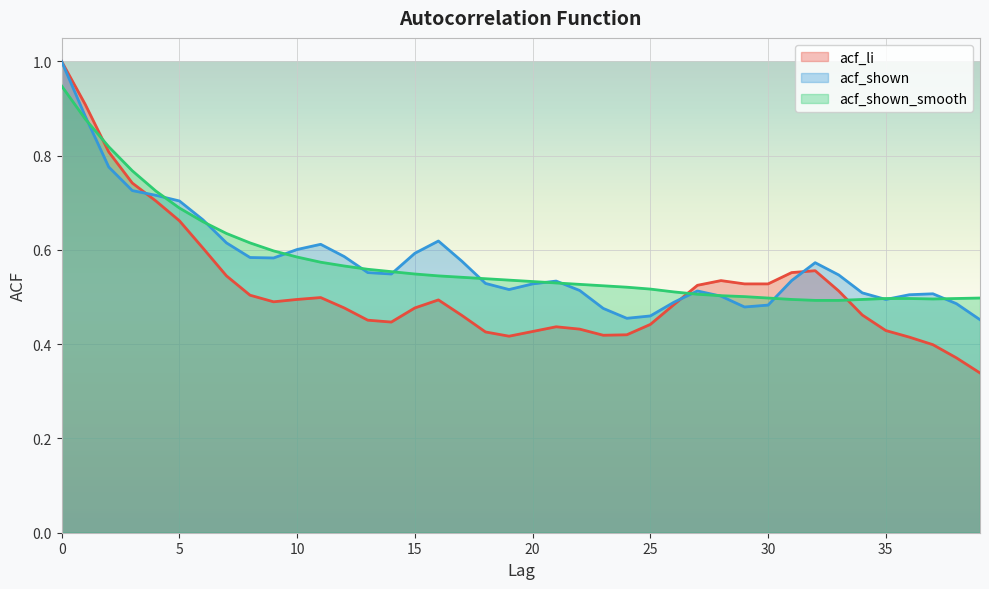

Reading left to right, extract all data points from this chart.

acf_li: 1.0	0.9	0.8	0.7	0.7	0.7	0.6	0.5	0.5	0.5	0.5	0.5	0.5	0.5	0.4	0.5	0.5	0.5	0.4	0.4	0.4	0.4	0.4	0.4	0.4	0.4	0.5	0.5	0.5	0.5	0.5	0.6	0.6	0.5	0.5	0.4	0.4	0.4	0.4	0.3
acf_shown: 1.0	0.9	0.8	0.7	0.7	0.7	0.7	0.6	0.6	0.6	0.6	0.6	0.6	0.6	0.5	0.6	0.6	0.6	0.5	0.5	0.5	0.5	0.5	0.5	0.5	0.5	0.5	0.5	0.5	0.5	0.5	0.5	0.6	0.5	0.5	0.5	0.5	0.5	0.5	0.5
acf_shown_smooth: 0.9	0.9	0.8	0.8	0.7	0.7	0.7	0.6	0.6	0.6	0.6	0.6	0.6	0.6	0.6	0.5	0.5	0.5	0.5	0.5	0.5	0.5	0.5	0.5	0.5	0.5	0.5	0.5	0.5	0.5	0.5	0.5	0.5	0.5	0.5	0.5	0.5	0.5	0.5	0.5